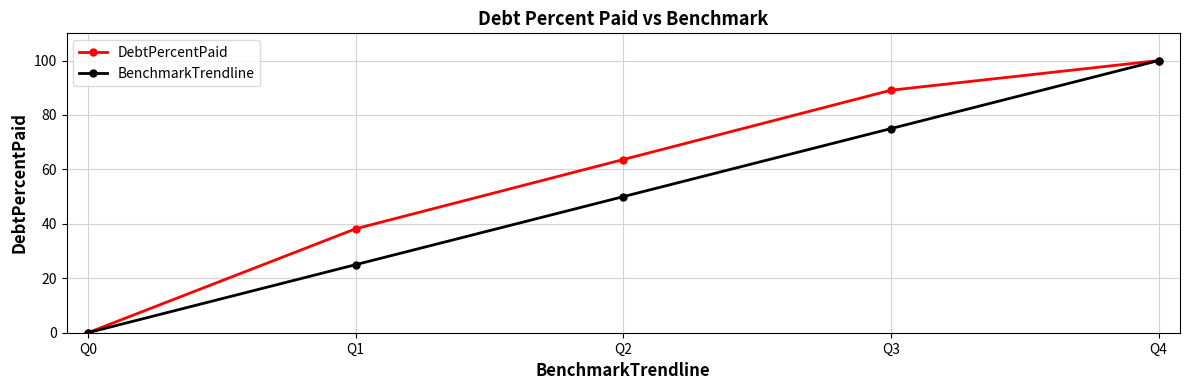

What is the spread (max minus min) of values at Q1?

13.2